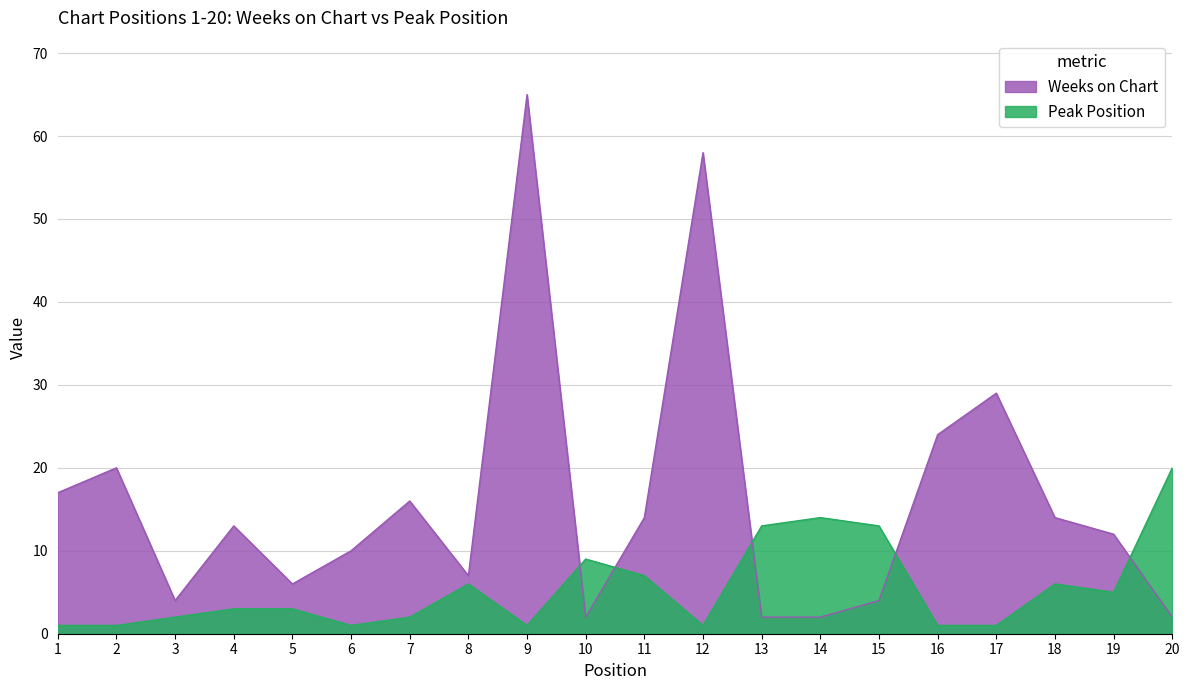

What is the value of the Weeks on Chart point at the 8th from the left?

7